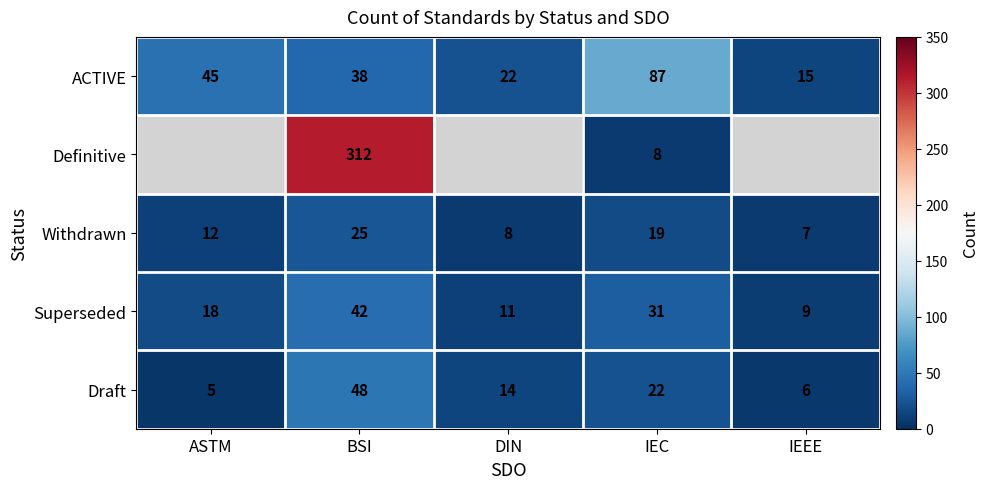

List the labels in order of ACTIVE value, smallest first.

IEEE, DIN, BSI, ASTM, IEC